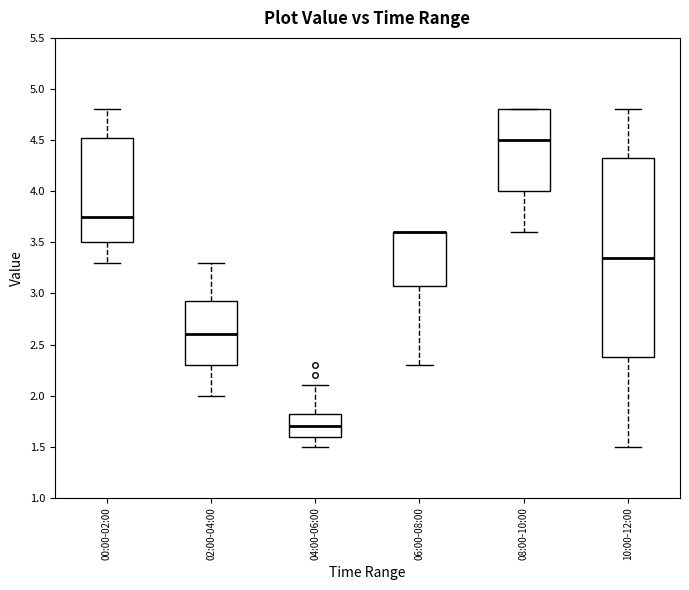

Which box is the tallest, from its lower edge to its upper edge?

10:00-12:00